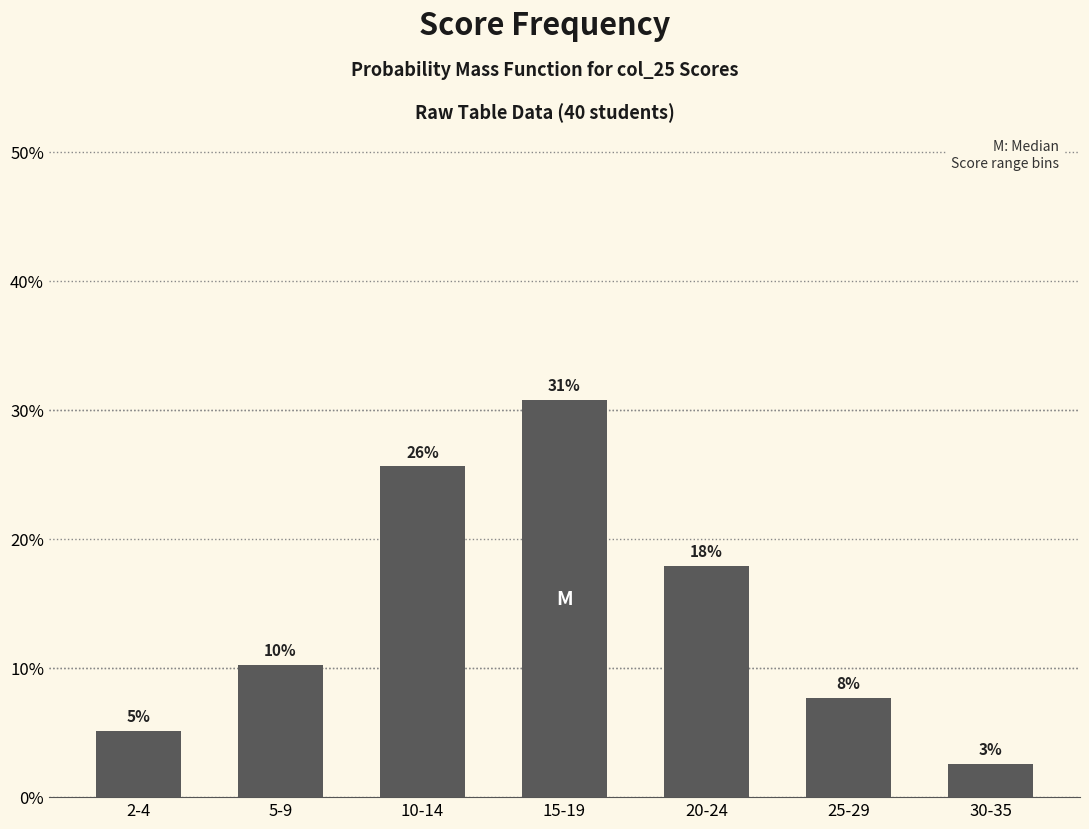

How many bars are there in total?

7